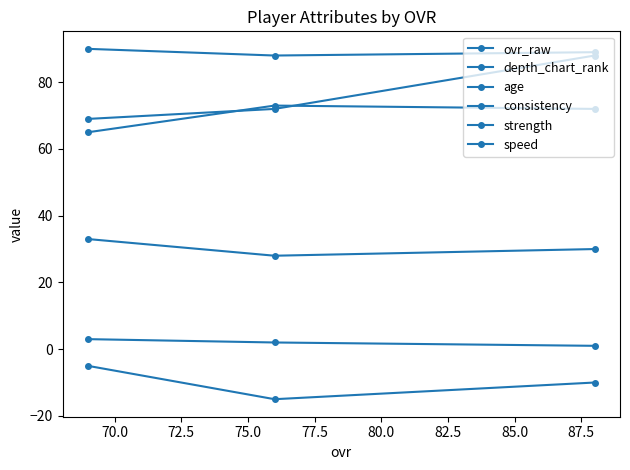

Is the value of ovr_raw at 70.0 greater than the value of depth_chart_rank at 70.0?

Yes